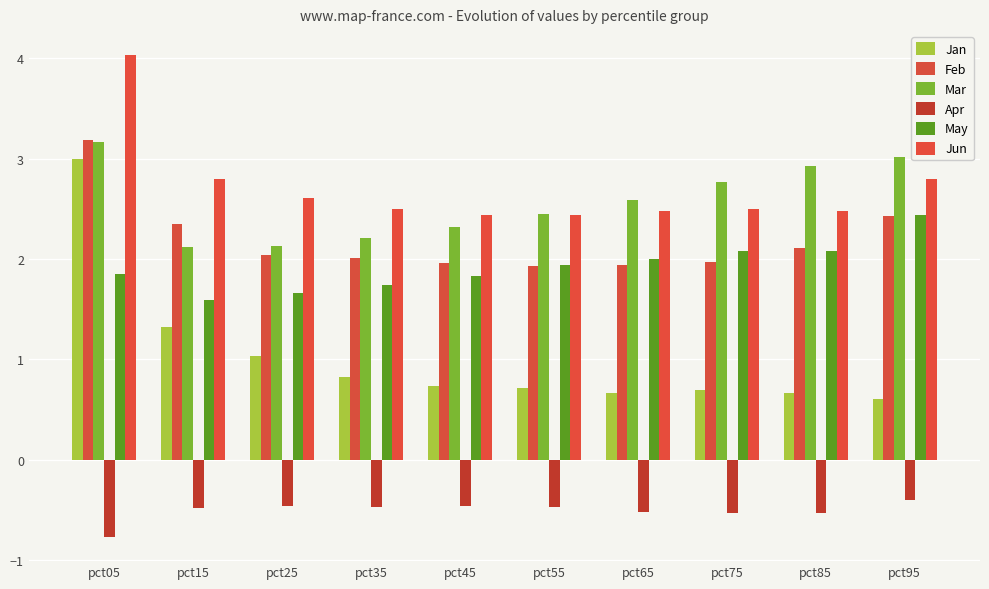

Reading right to left, list all the values displayed in this chart.

Jan: 0.6	0.7	0.7	0.7	0.7	0.7	0.8	1.0	1.3	3.0
Feb: 2.4	2.1	2.0	1.9	1.9	2.0	2.0	2.0	2.3	3.2
Mar: 3.0	2.9	2.8	2.6	2.4	2.3	2.2	2.1	2.1	3.2
Apr: -0.4	-0.5	-0.5	-0.5	-0.5	-0.5	-0.5	-0.5	-0.5	-0.8
May: 2.4	2.1	2.1	2.0	1.9	1.8	1.7	1.7	1.6	1.9
Jun: 2.8	2.5	2.5	2.5	2.4	2.4	2.5	2.6	2.8	4.0